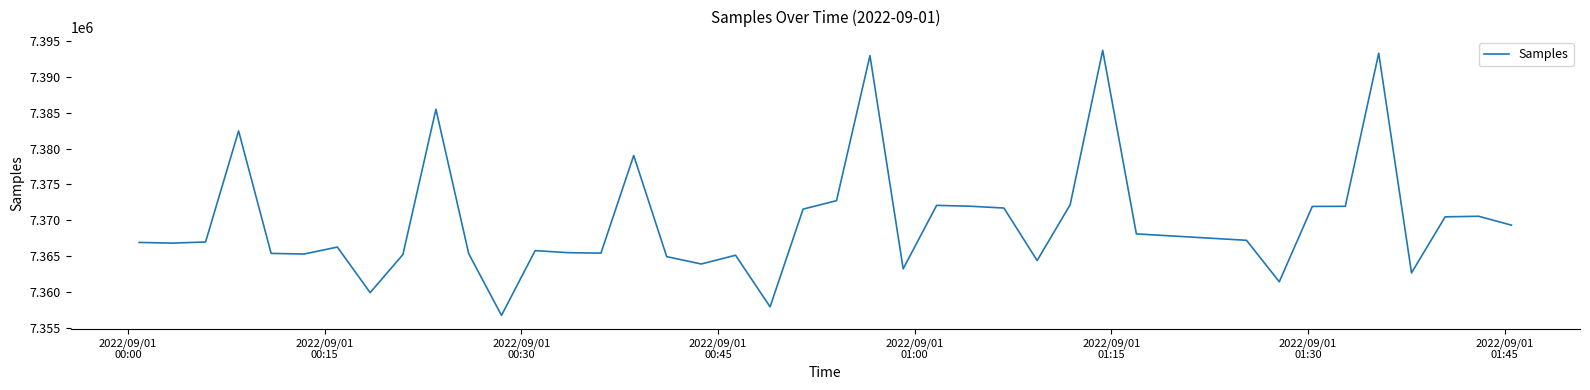

What is the maximum value shown in the chart?

7393700